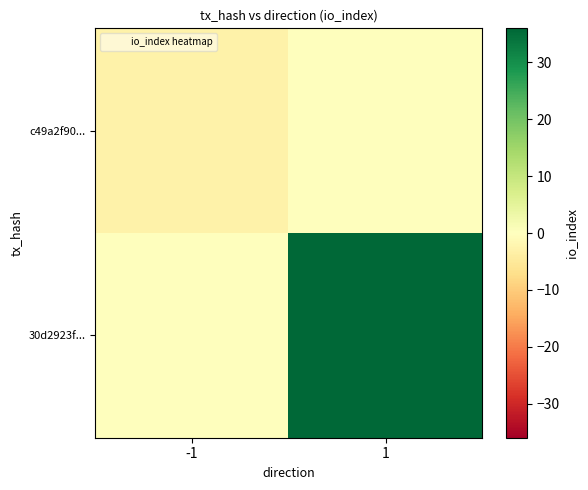

Which series has the widest spread of values?

30d2923f...